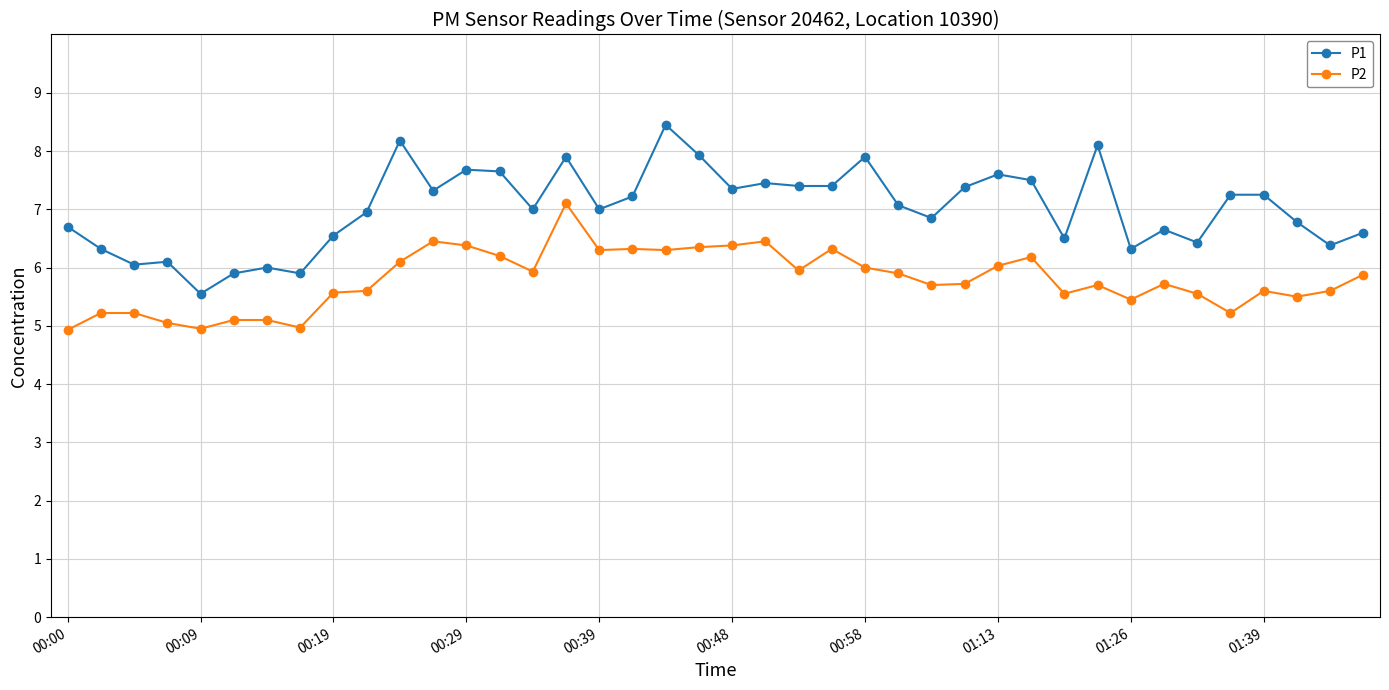

True or false: P1 and P2 cross at least once.

False